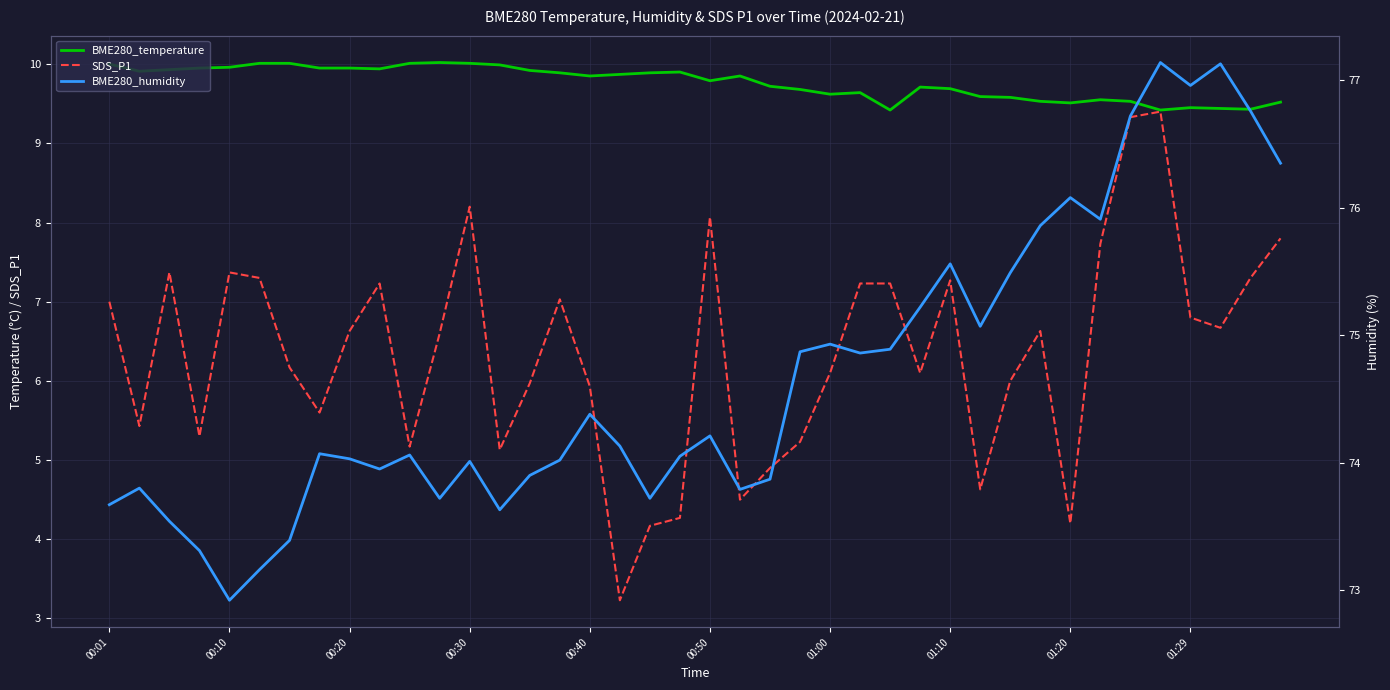

What is the greatest value displayed?

77.1